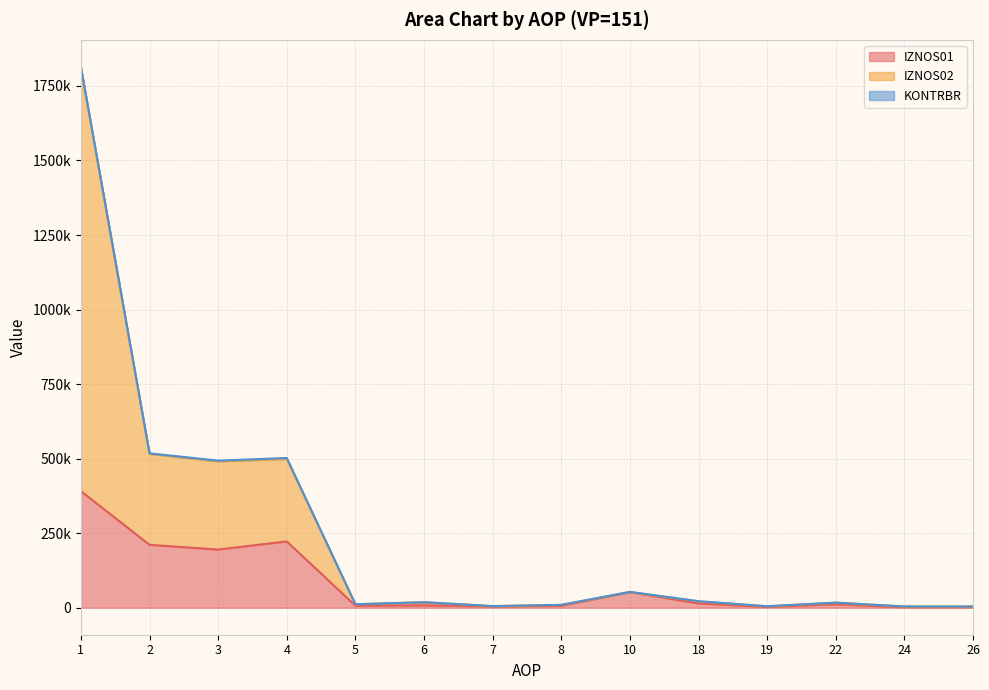

The value of IZNOS02 at 19 is 4679.5. True or false?

True